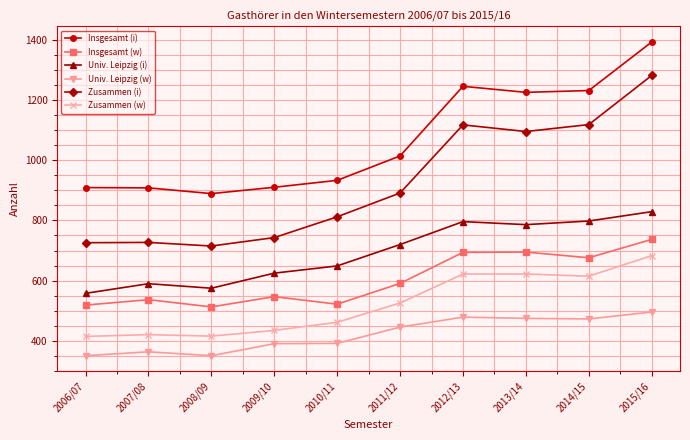

What is the average value of the Univ. Leipzig (w) series?

422